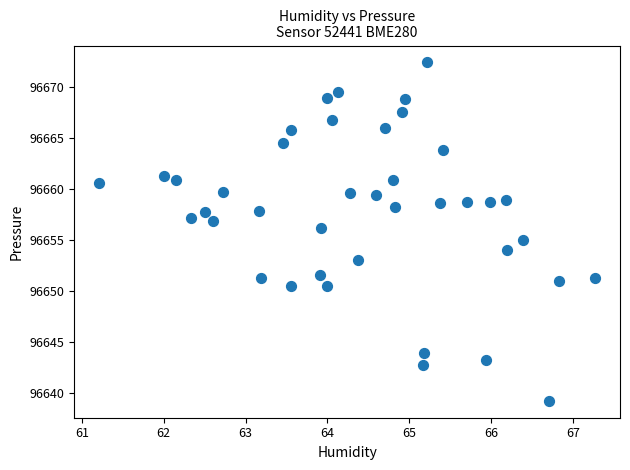

What is the range of Y values (max minus min)?

33.2